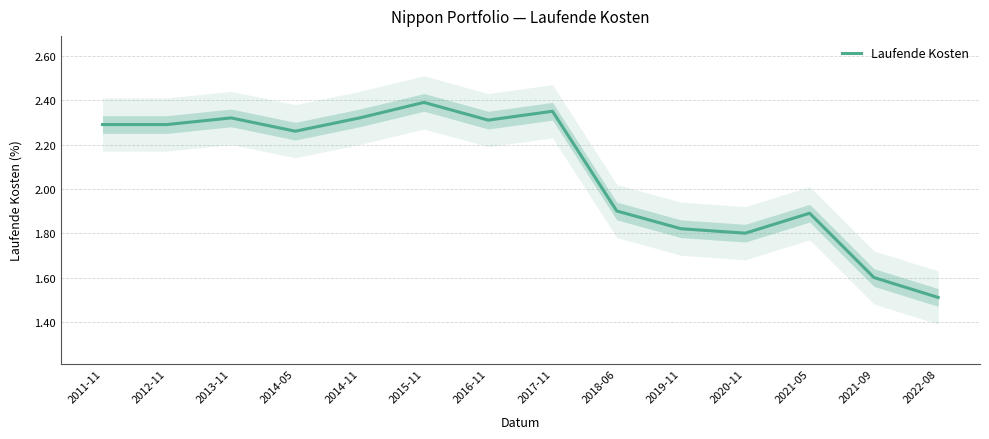

Is it true that the value at 2022-08 is 1.5?

True